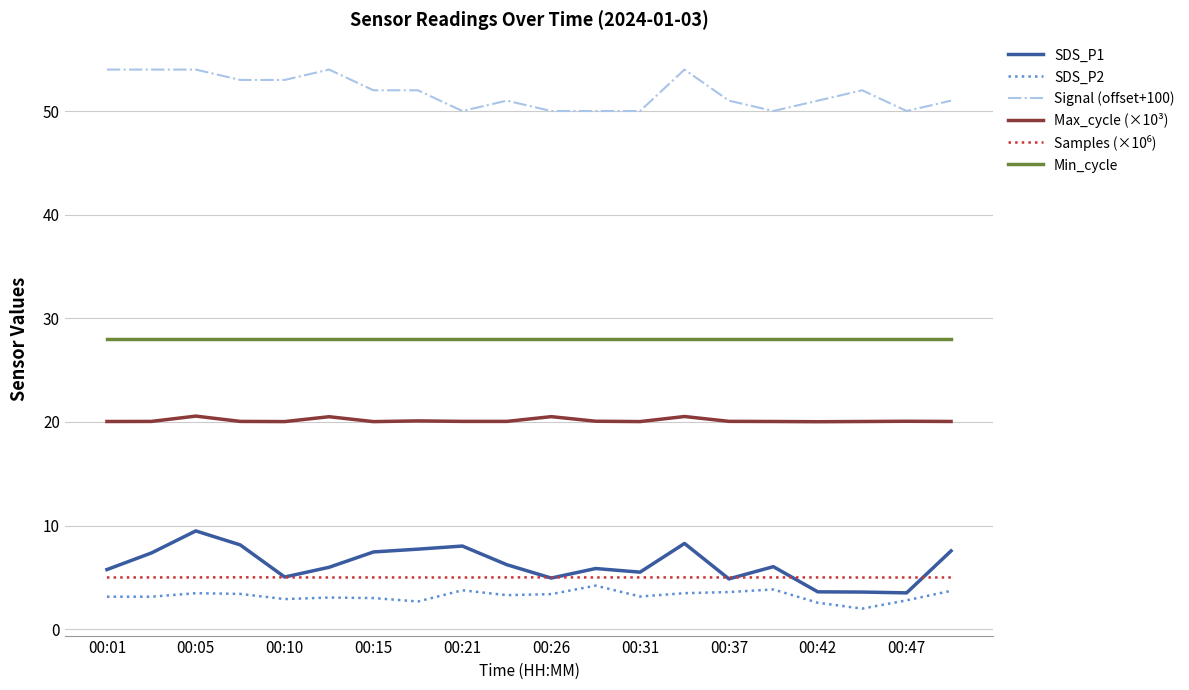

True or false: Max_cycle (×10³) and Min_cycle cross at least once.

False